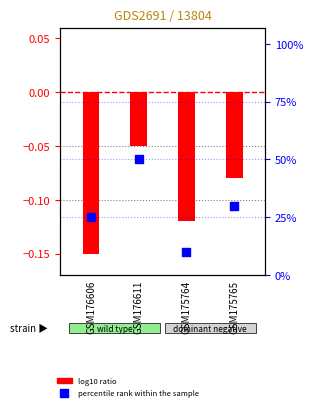

At how many categories does at least one series exceed 38?

1